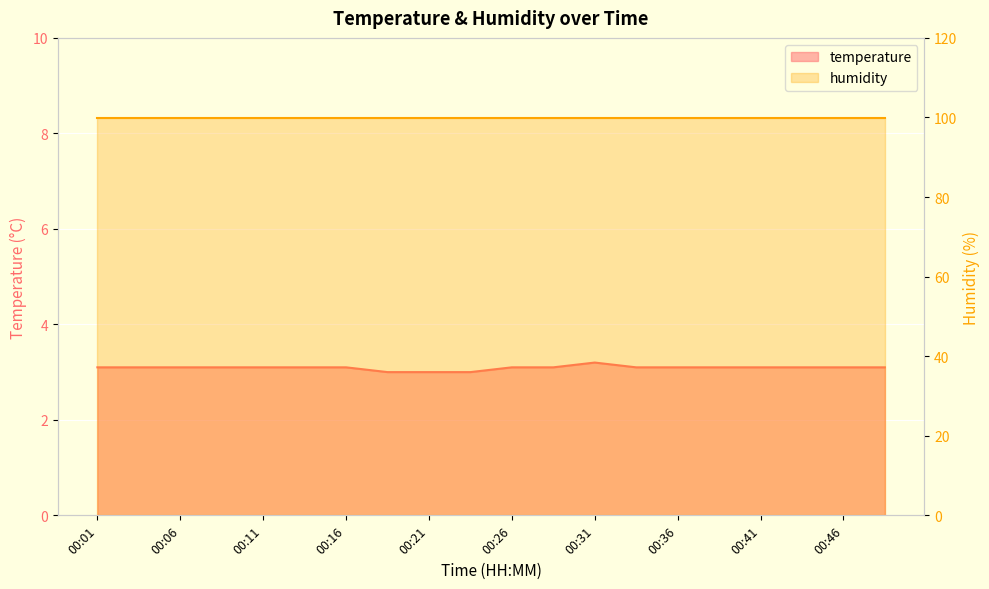

Reading right to left, transcribe all the data shown in this chart.

00:49=3.1	00:46=3.1	00:44=3.1	00:41=3.1	00:39=3.1	00:36=3.1	00:34=3.1	00:31=3.2	00:29=3.1	00:26=3.1	00:24=3.0	00:21=3.0	00:19=3.0	00:16=3.1	00:14=3.1	00:11=3.1	00:09=3.1	00:06=3.1	00:04=3.1	00:01=3.1